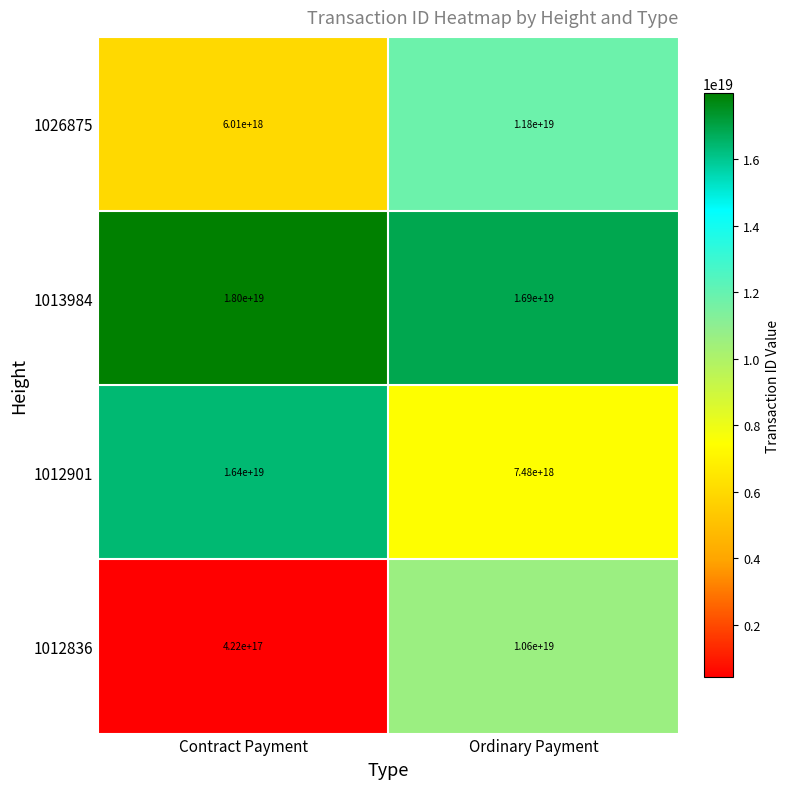

At Contract Payment, list the series in order from smallest to largest.

1012836, 1026875, 1012901, 1013984